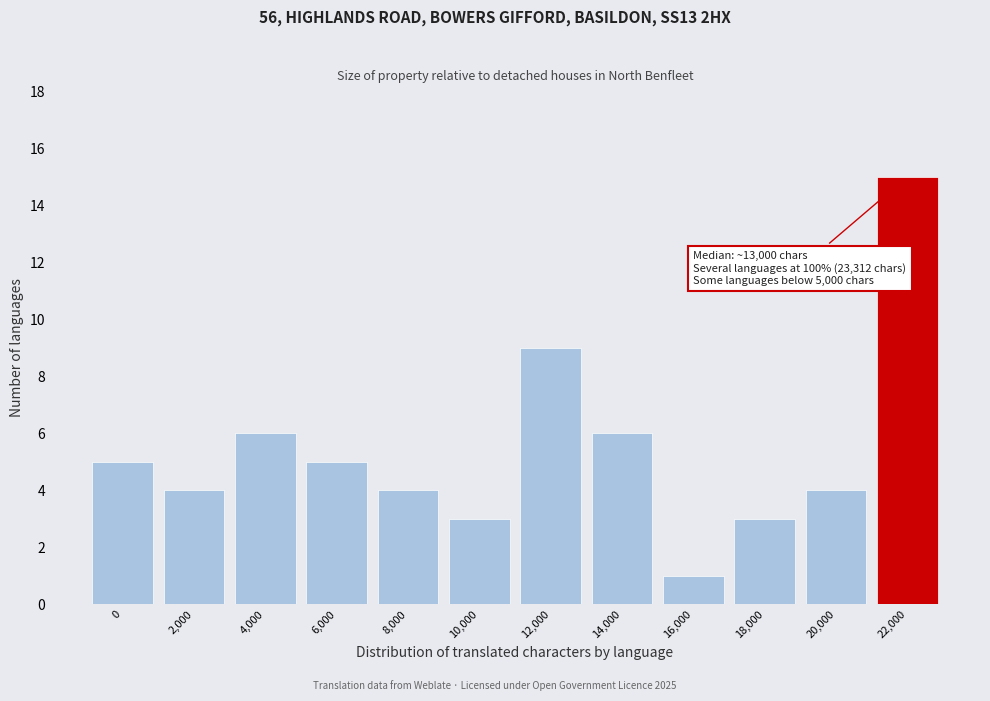

Reading left to right, extract all data points from this chart.

0=5	2,000=4	4,000=6	6,000=5	8,000=4	10,000=3	12,000=9	14,000=6	16,000=1	18,000=3	20,000=4	22,000=15